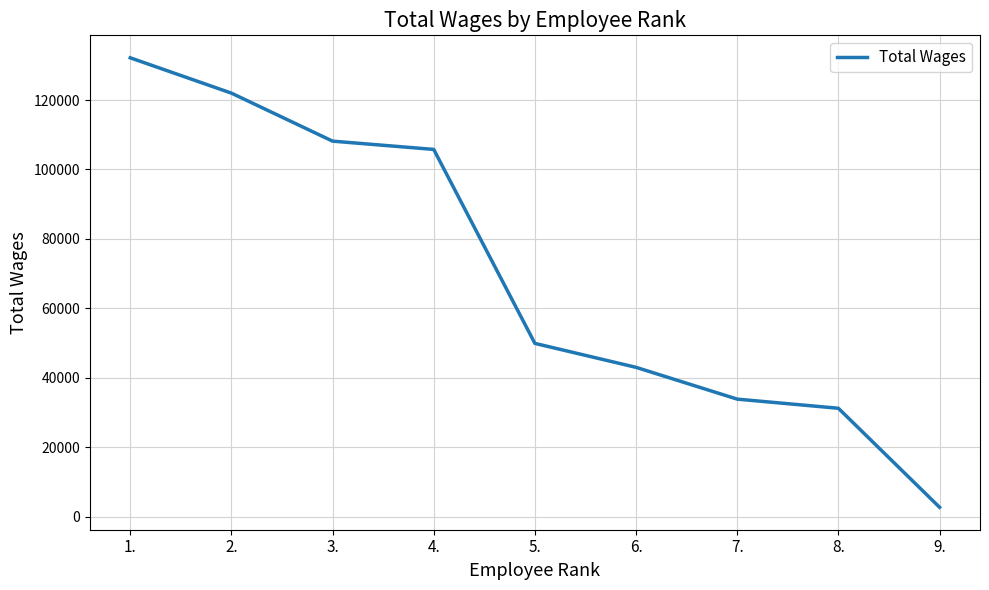

Which has a higher value, 1. or 6.?

1.